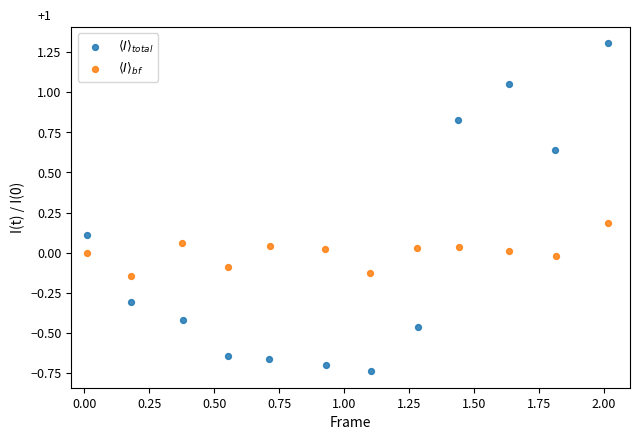

Which series contains the highest Y value?

$\langle I \rangle_{total}$